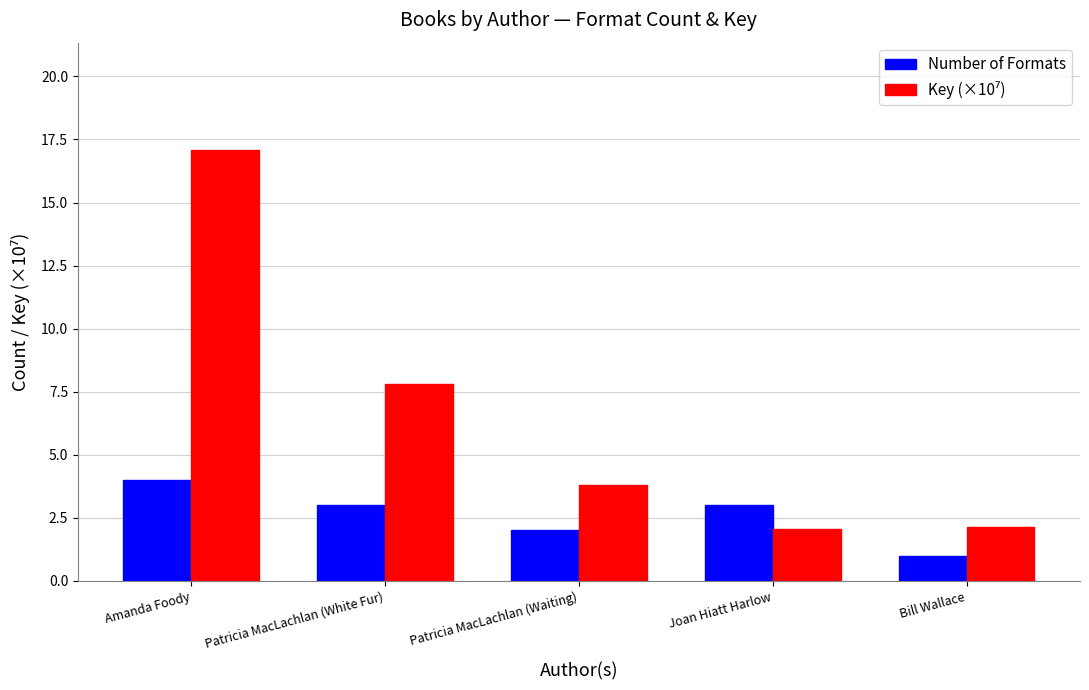

How many bars are there in each group?

2